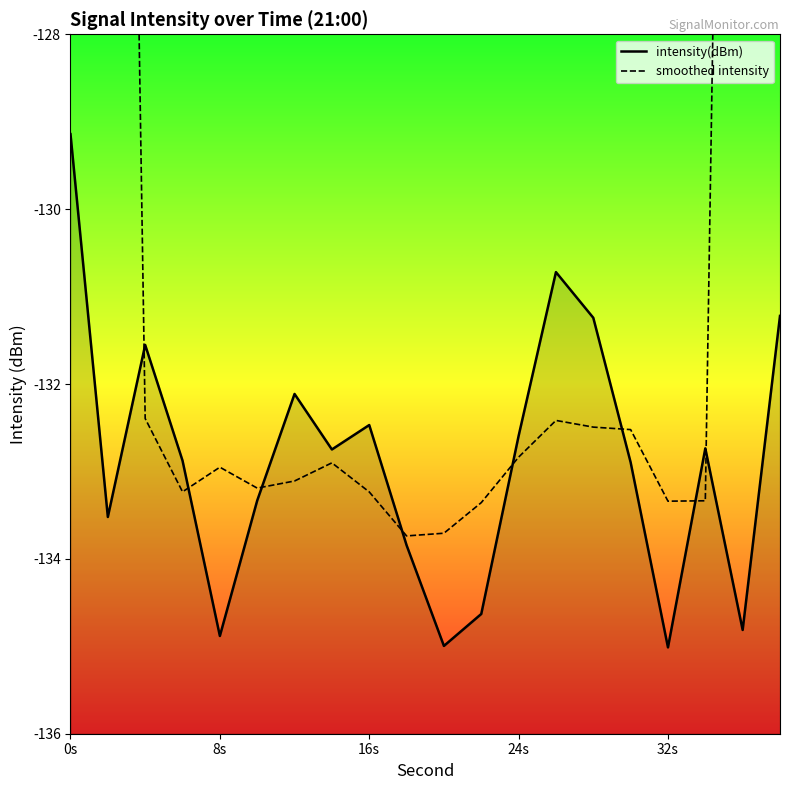

Count the number of data series in this chart.

2